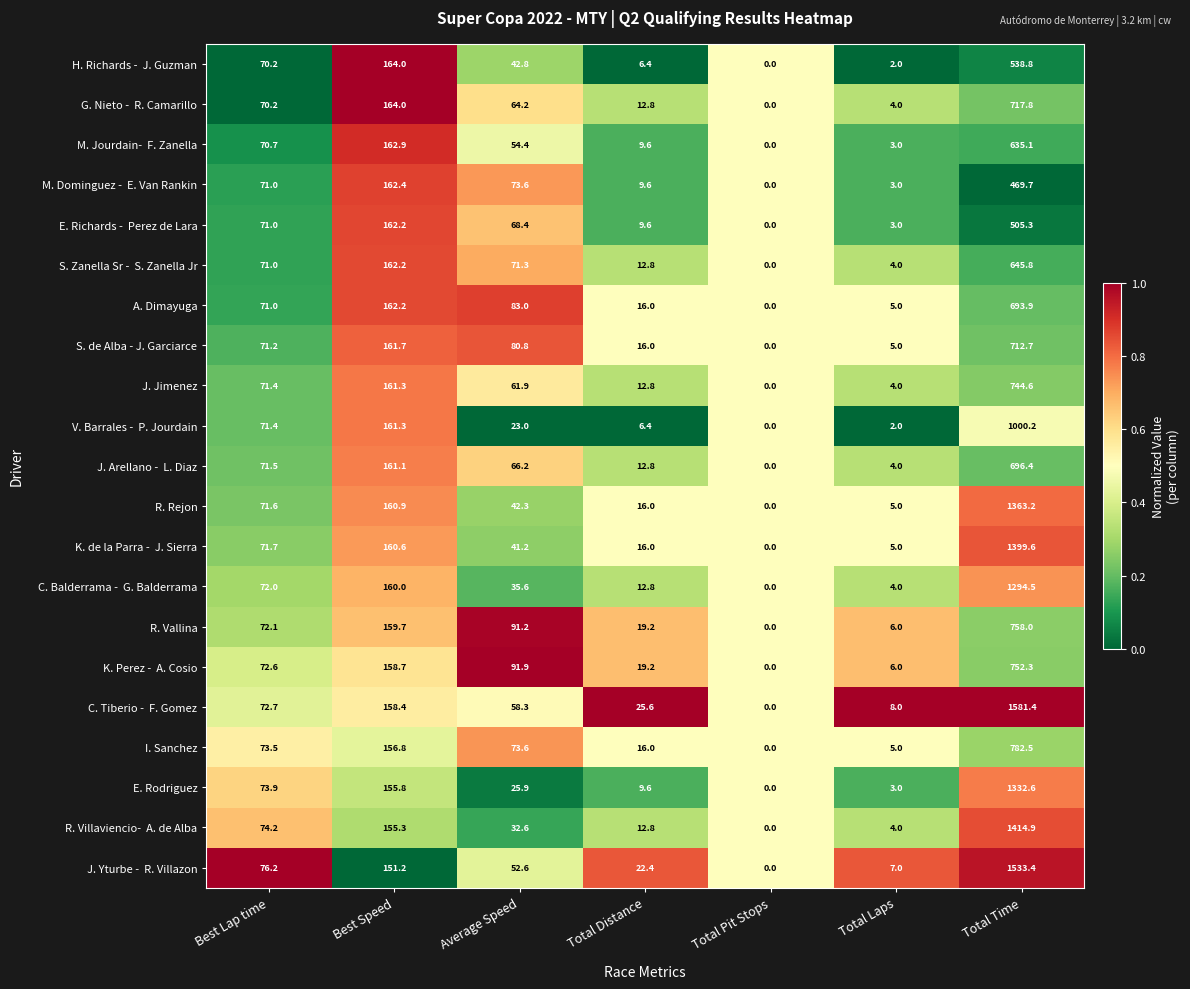

List the labels in order of I. Sanchez value, smallest first.

Total Pit Stops, Total Laps, Total Distance, Best Lap time, Average Speed, Best Speed, Total Time